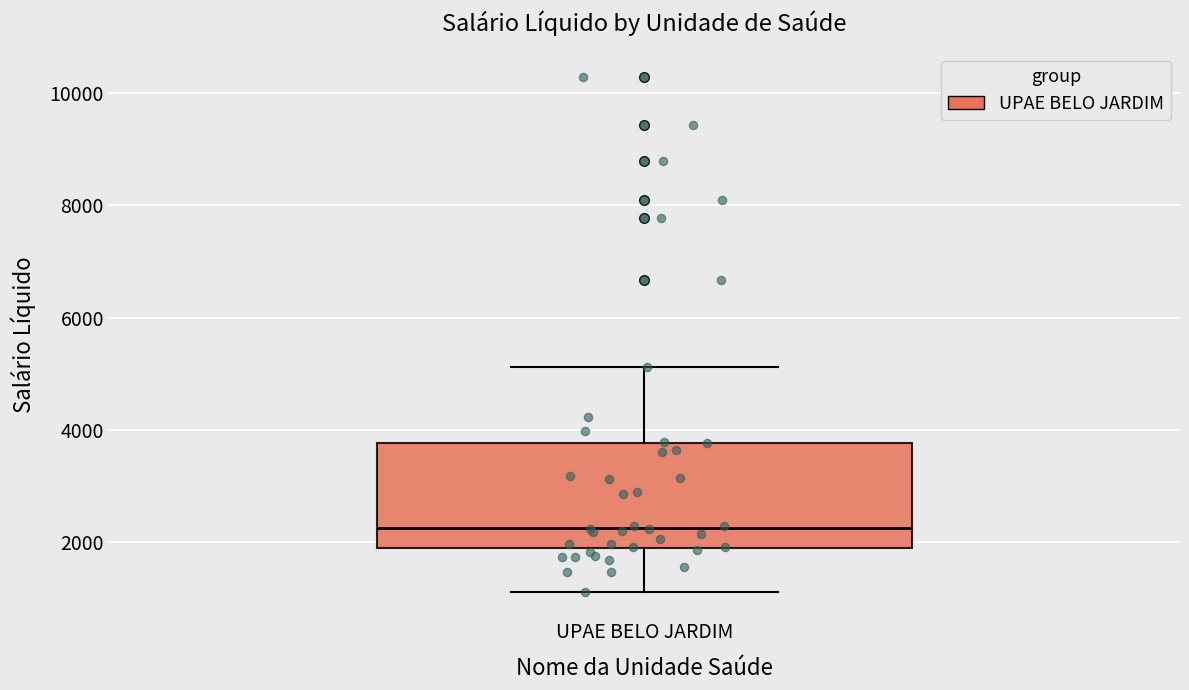

Read this box plot against the y-axis: the position of the median line, the range covered by the box, and the ends of both whiskers. The values are not printed on the chart, so give them approximately, as read against the axis.

median 2200, box 1800 to 3800, whiskers 1200 to 5200